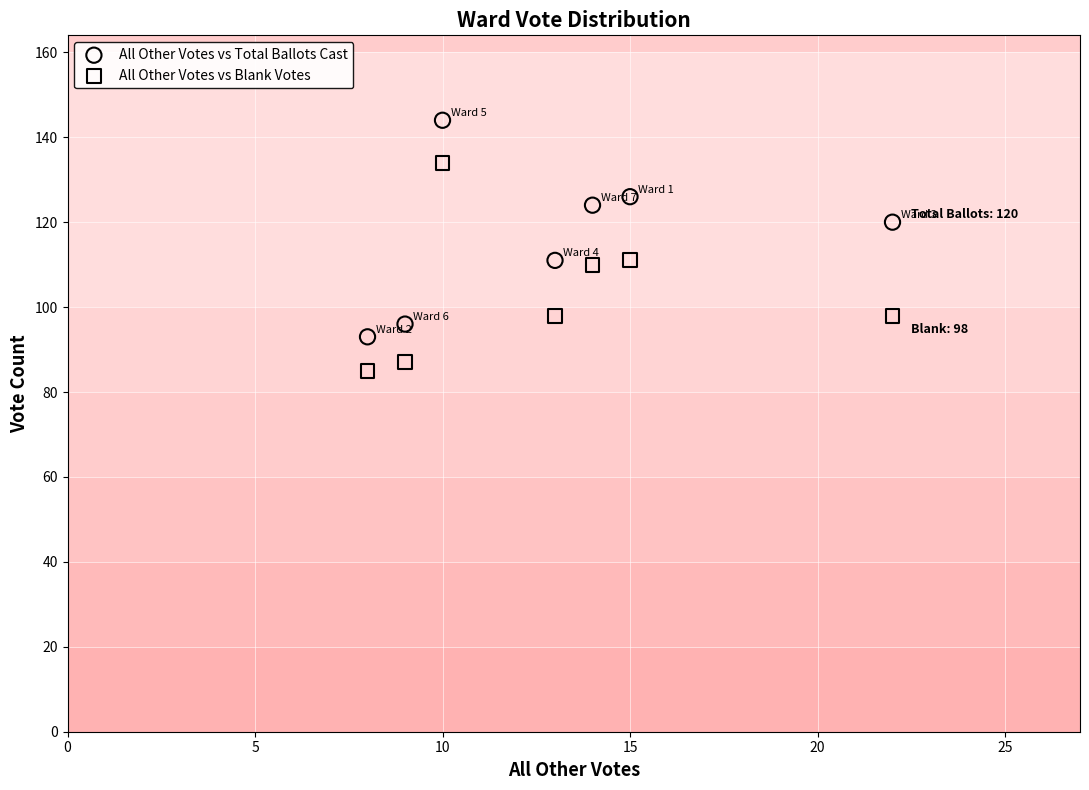

Across all data points, what is the range of Y values (max minus min)?

59